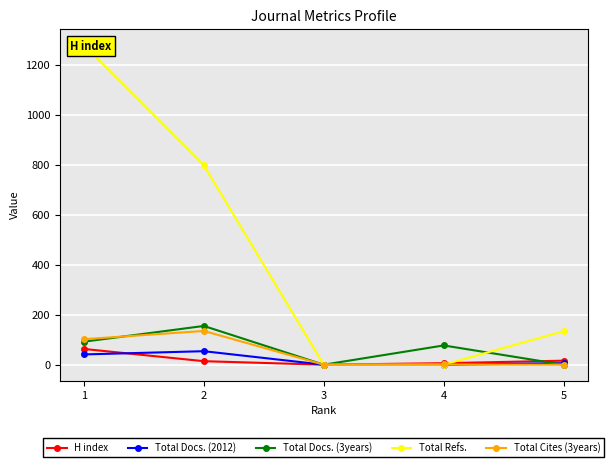

Reading left to right, transcribe all the data shown in this chart.

H index: 1=63	2=14	3=0	4=6	5=16
Total Docs. (2012): 1=41	2=54	3=0	4=0	5=6
Total Docs. (3years): 1=92	2=155	3=0	4=77	5=0
Total Refs.: 1=1279	2=798	3=0	4=0	5=134
Total Cites (3years): 1=102	2=135	3=0	4=1	5=0